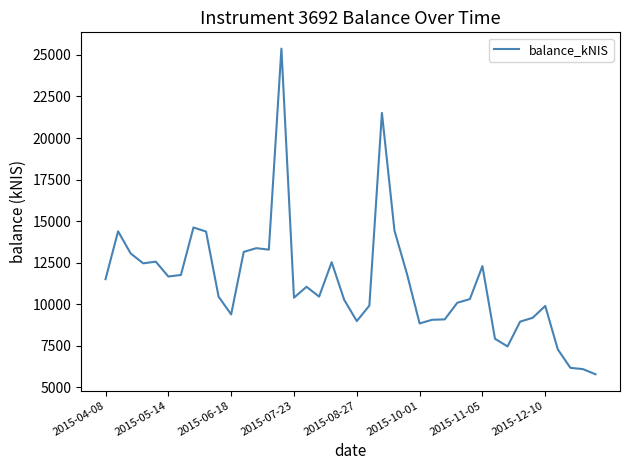

What is the difference between the maximum and minimum values?

19591.7